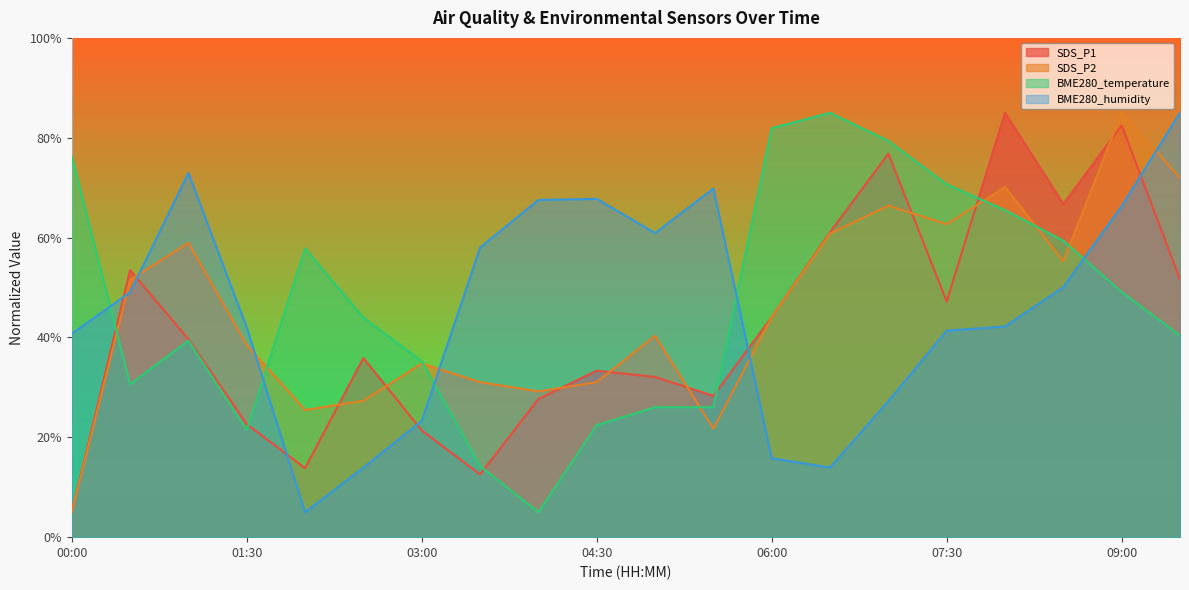

Which label corresponds to the smallest value in the chart?

00:00